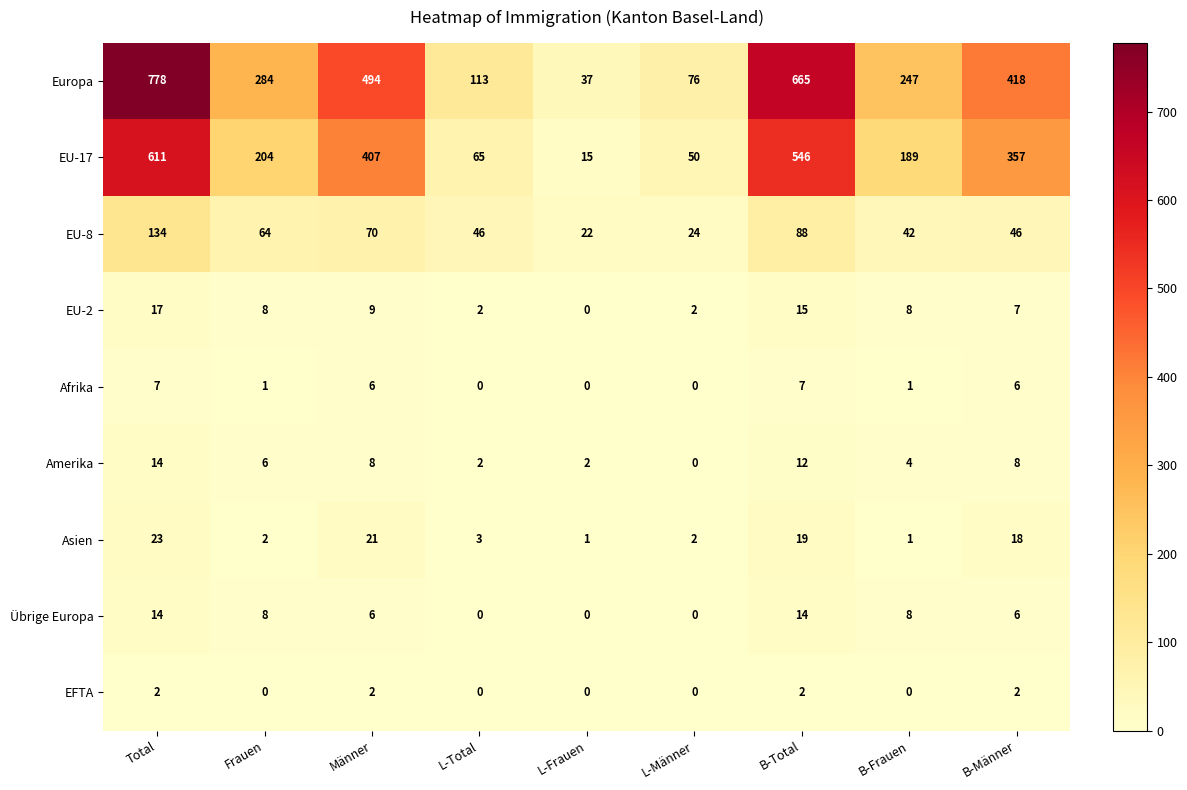

Between Total and Männer, which series saw the biggest shift?

Europa